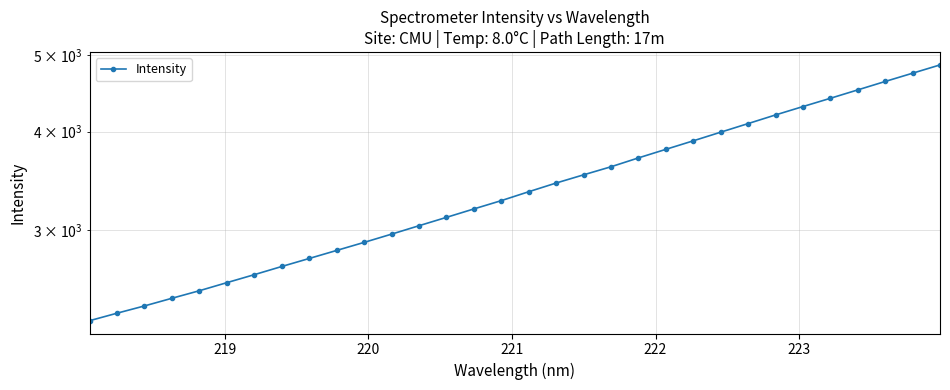

True or false: the data has more than 0 interior local peaks.

False